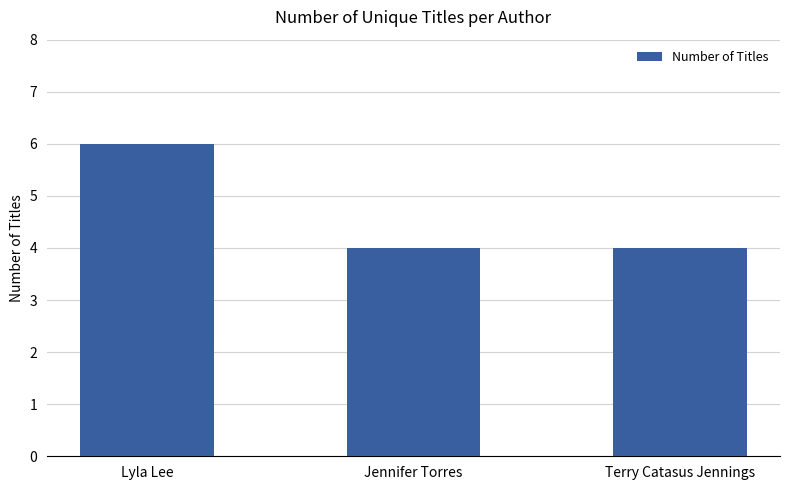

What is the sum of all values?

14